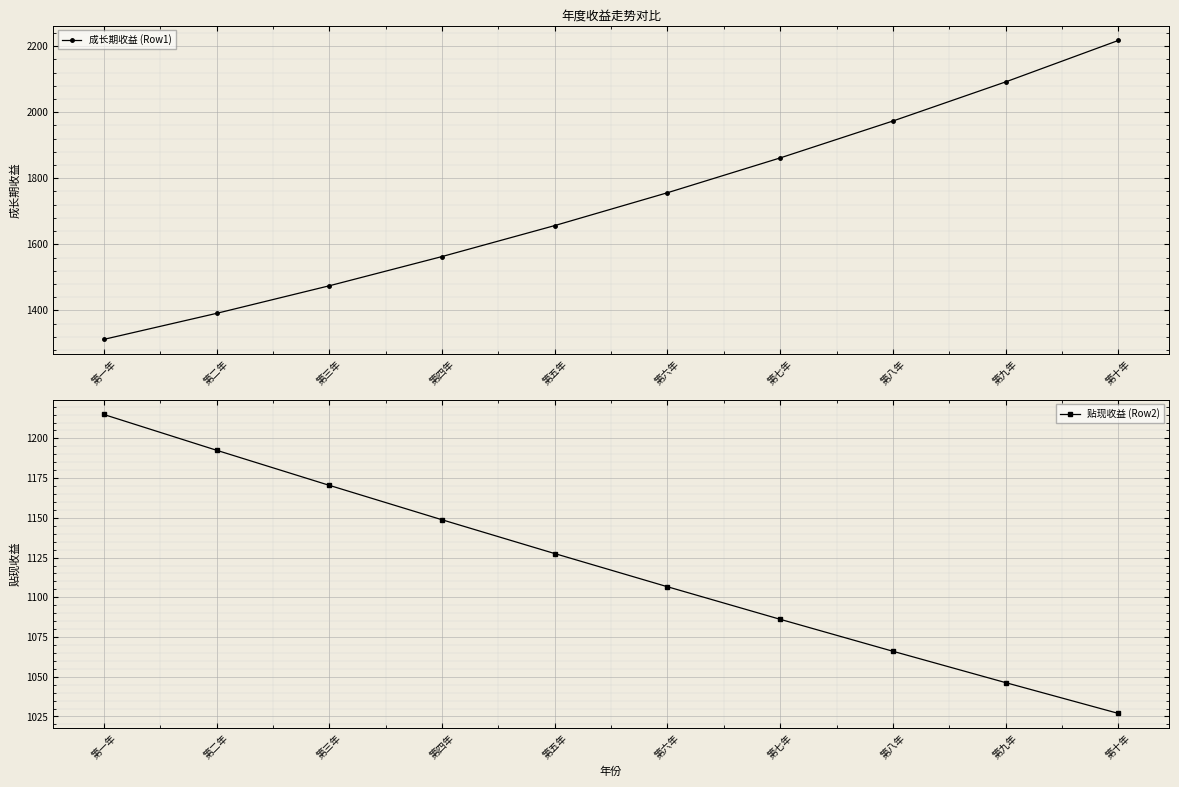

Reading right to left, extract all data points from this chart.

成长期收益 (Row1): 第十年=2217.1	第九年=2091.6	第八年=1973.2	第七年=1861.5	第六年=1756.1	第五年=1656.7	第四年=1562.9	第三年=1474.5	第二年=1391.0	第一年=1312.3
贴现收益 (Row2): 第十年=1026.9	第九年=1046.3	第八年=1066.0	第七年=1086.2	第六年=1106.7	第五年=1127.5	第四年=1148.8	第三年=1170.5	第二年=1192.6	第一年=1215.1